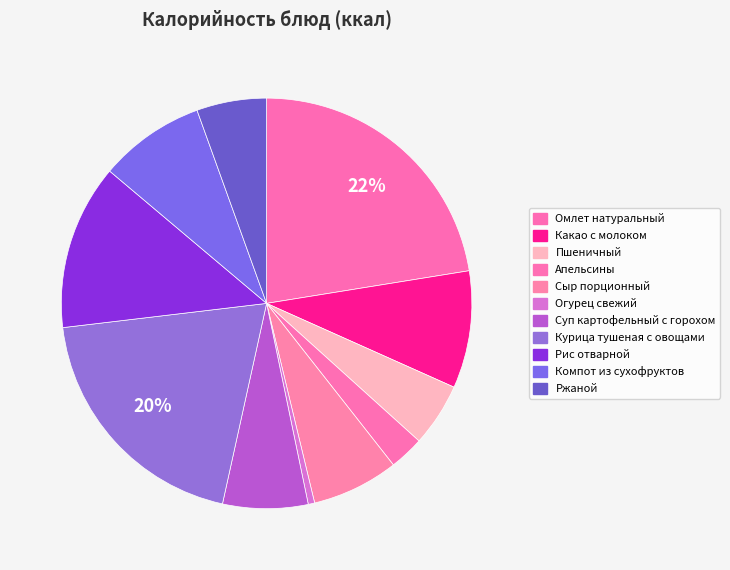

What is the change in value from Апельсины to Курица тушеная с овощами?

+267.9